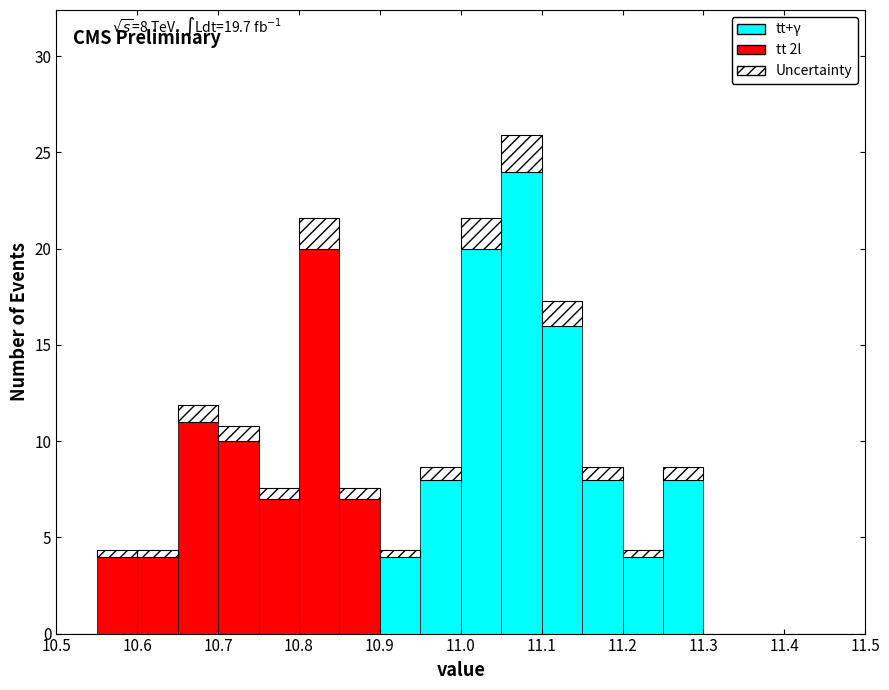

Which range on the x-axis has the tallest stacked bar (by total height)?

11.05 to 11.10